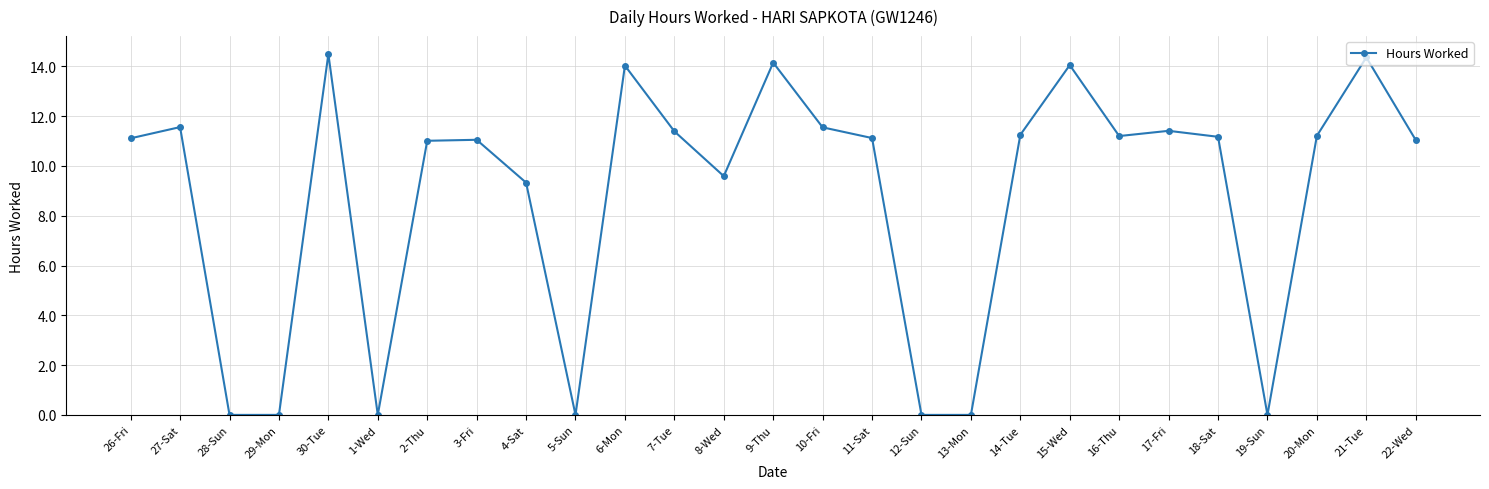

At which category does the chart reach its peak across all series?

30-Tue